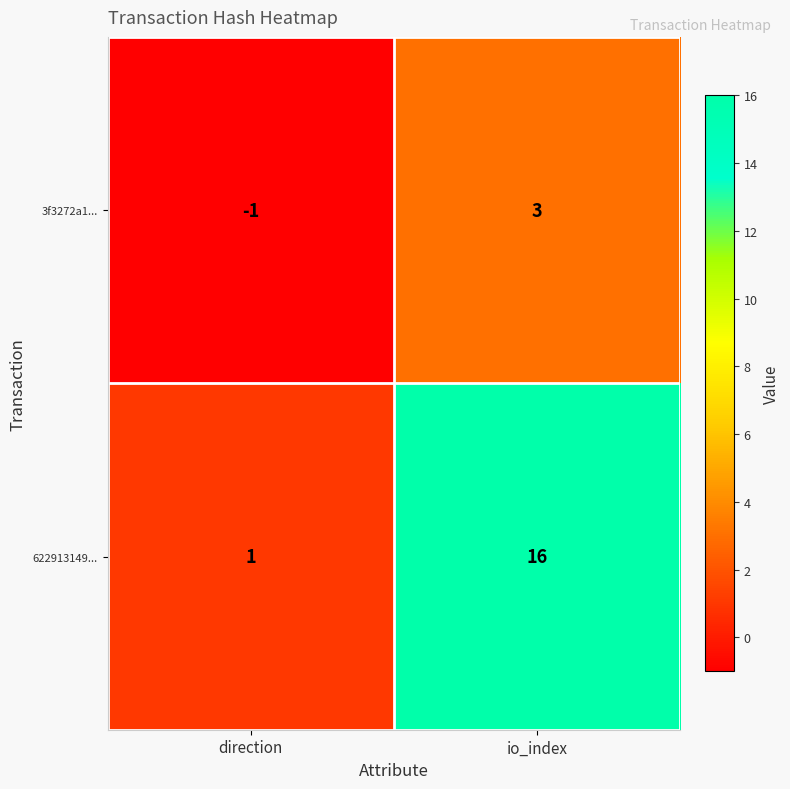

What is the sum of the 622913149... values at io_index and direction?

17